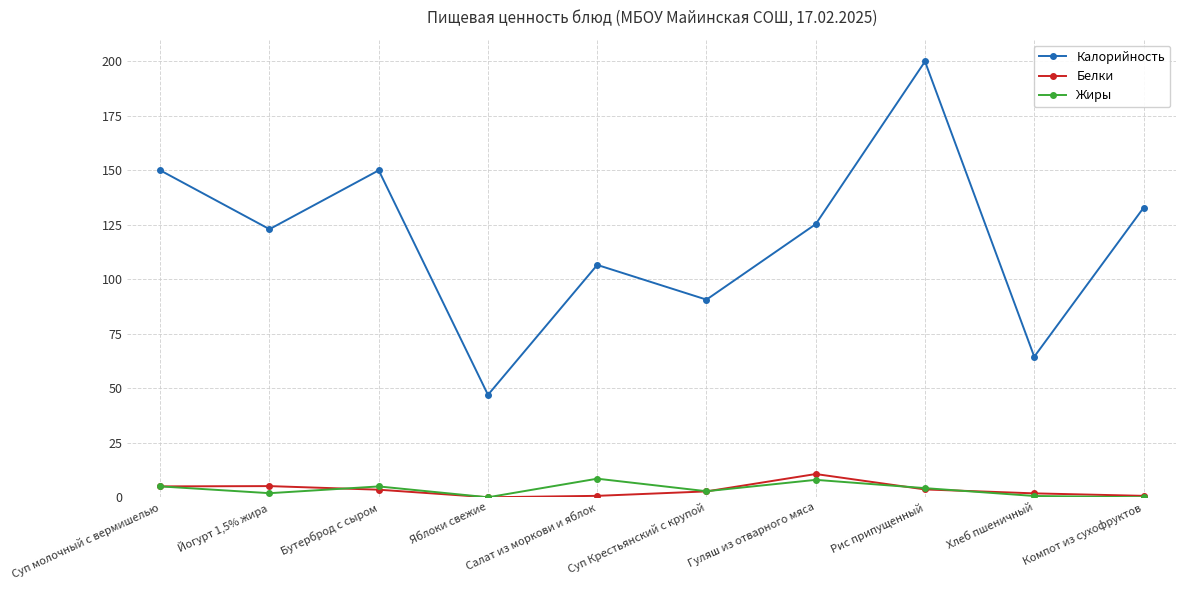

What are all the series names shown in the legend?

Калорийность, Белки, Жиры